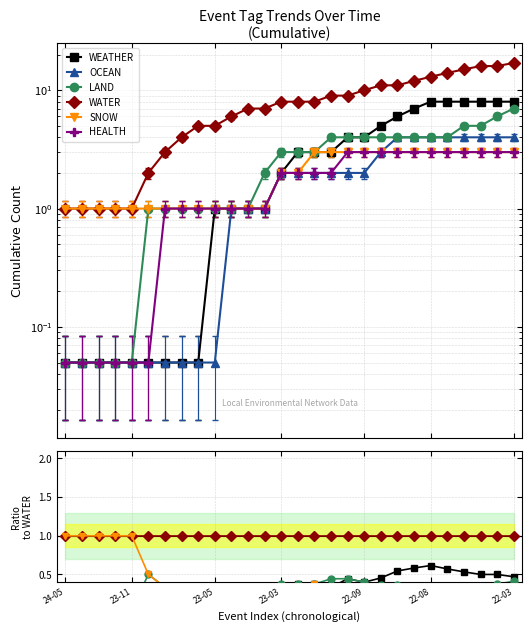

Is the value of SNOW at 20 greater than the value of HEALTH at 20?

No